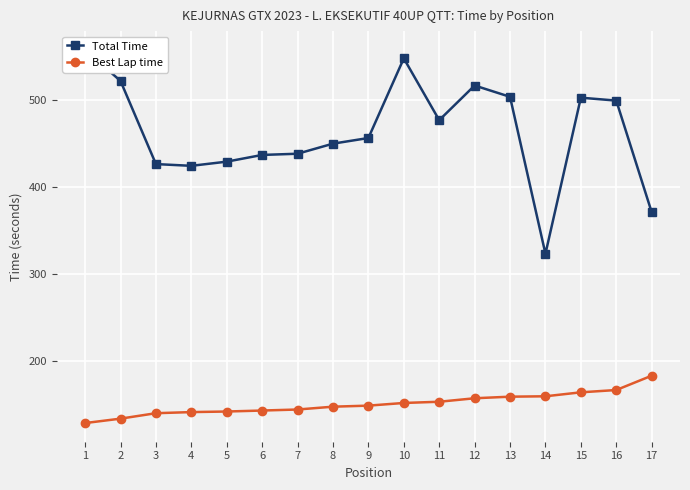

What is the average value of the Best Lap time series?

150.4